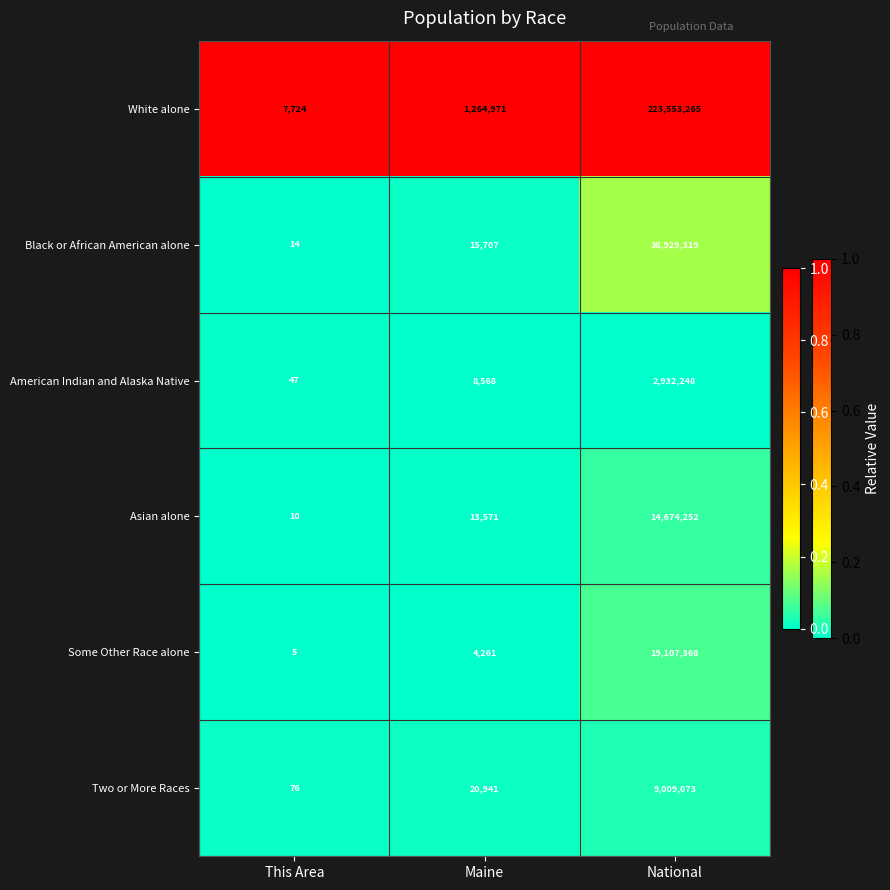

Count the number of data series in this chart.

6